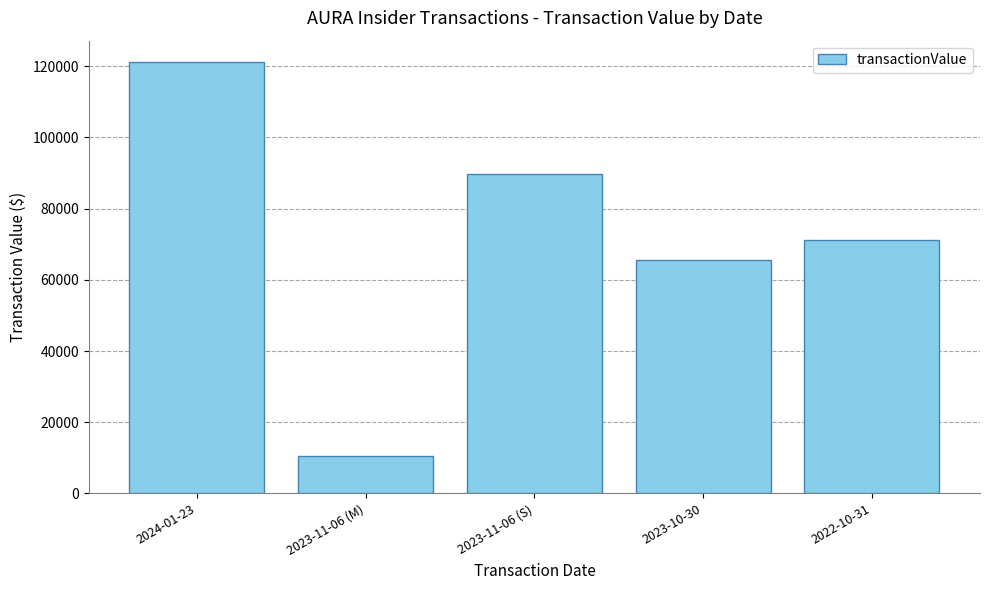

Which has a higher value, 2022-10-31 or 2023-10-30?

2022-10-31